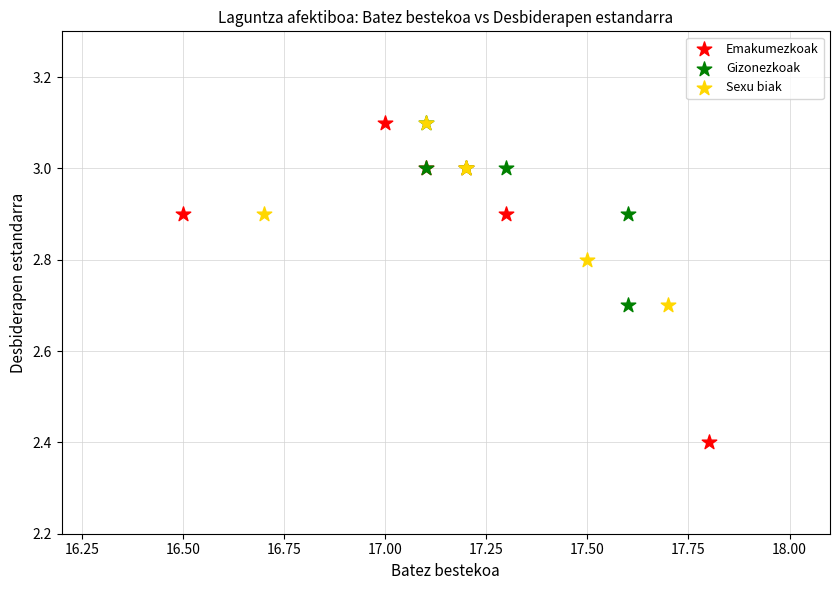

Which series has the widest spread of Y values?

Emakumezkoak